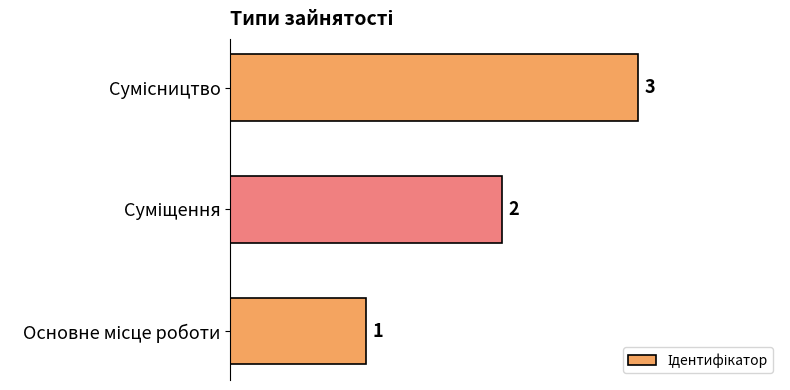

What is the maximum value shown in the chart?

3